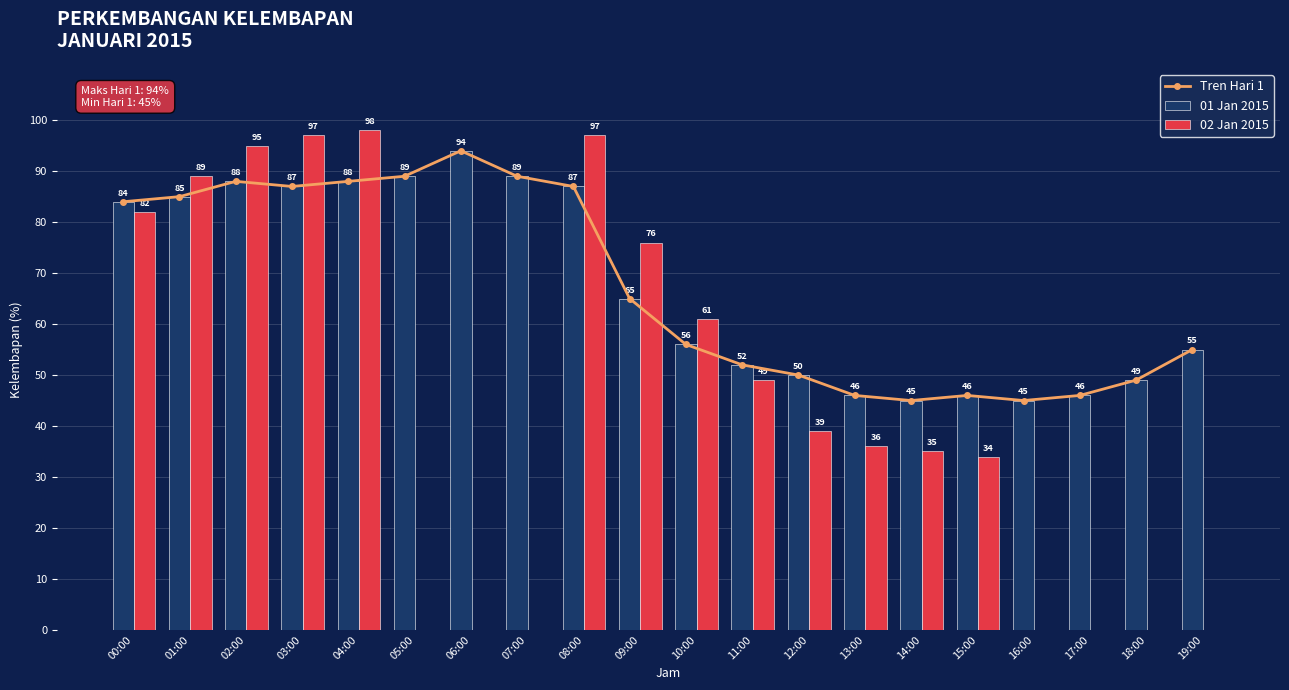

Does the chart contain any negative values?

No